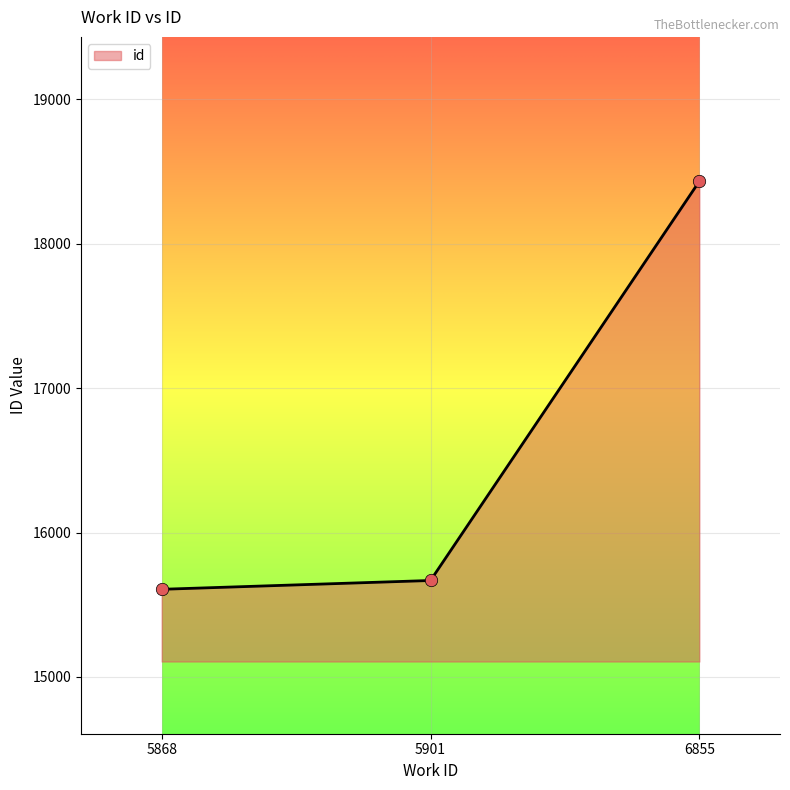

What is the change in value from 5901 to 6855?

+2764